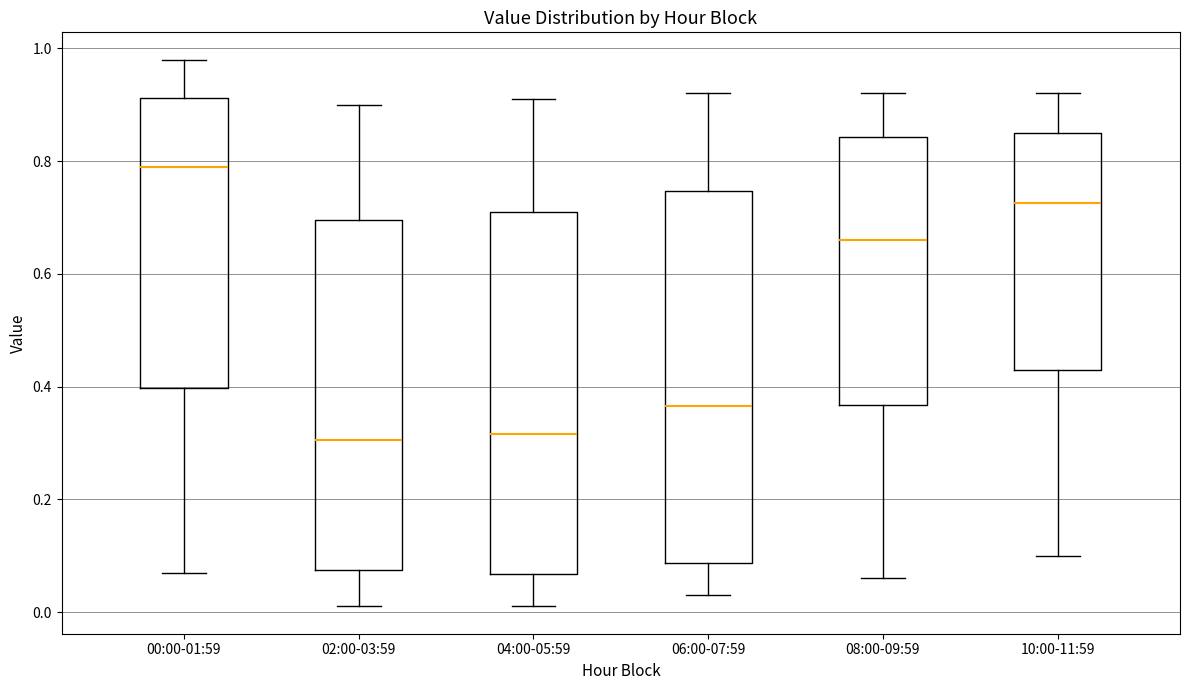

Reading left to right, read every box against the y-axis: the position of its median line, the range the box covers, and the ends of its whiskers. The values are not printed on the chart, so give them approximately, as read against the axis.

00:00-01:59: median 0.80, box 0.40 to 0.92, whiskers 0.08 to 0.98
02:00-03:59: median 0.30, box 0.08 to 0.70, whiskers 0.02 to 0.90
04:00-05:59: median 0.32, box 0.06 to 0.72, whiskers 0.02 to 0.92
06:00-07:59: median 0.36, box 0.08 to 0.74, whiskers 0.04 to 0.92
08:00-09:59: median 0.66, box 0.36 to 0.84, whiskers 0.06 to 0.92
10:00-11:59: median 0.72, box 0.44 to 0.86, whiskers 0.10 to 0.92